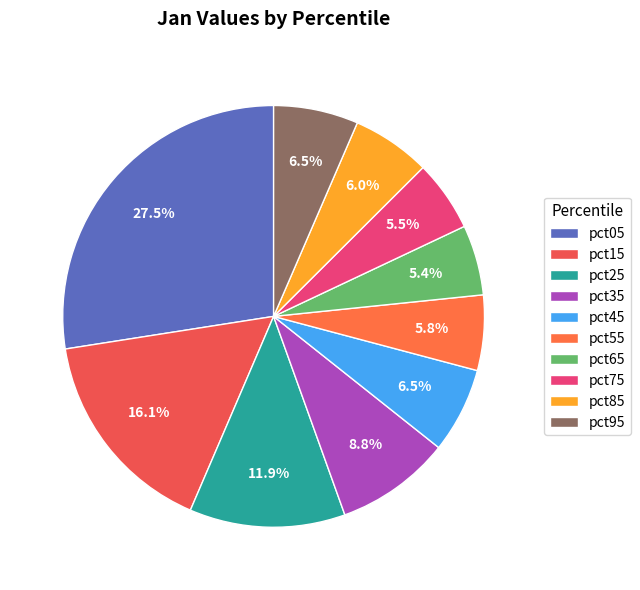

How many slices are in this pie chart?

10